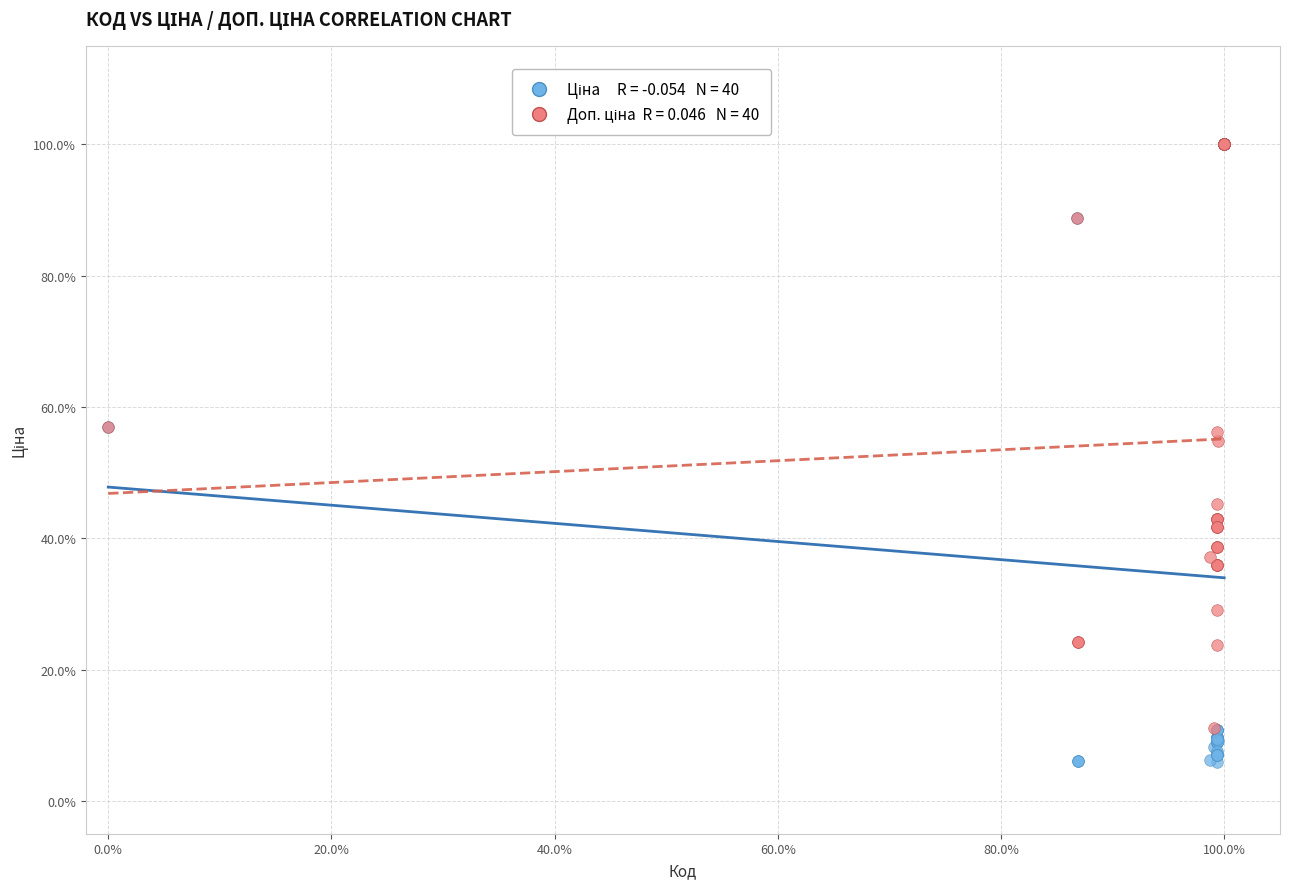

Across all series, what Y value is closest to 52?

54.8